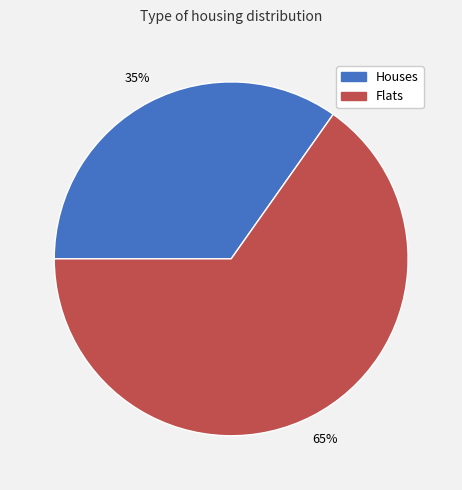

Count the number of slices in the pie.

2